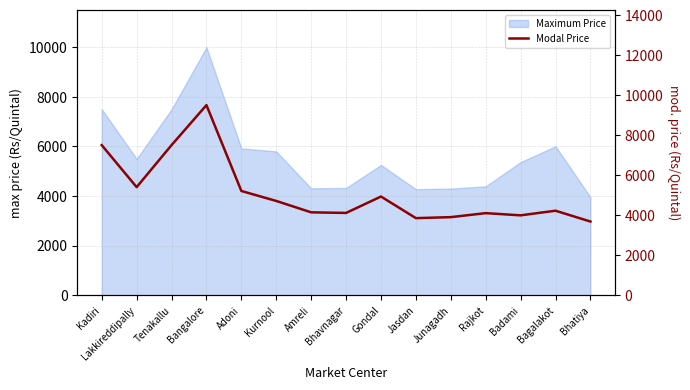

At which category does the data reach its first local valley?

Lakkireddipally